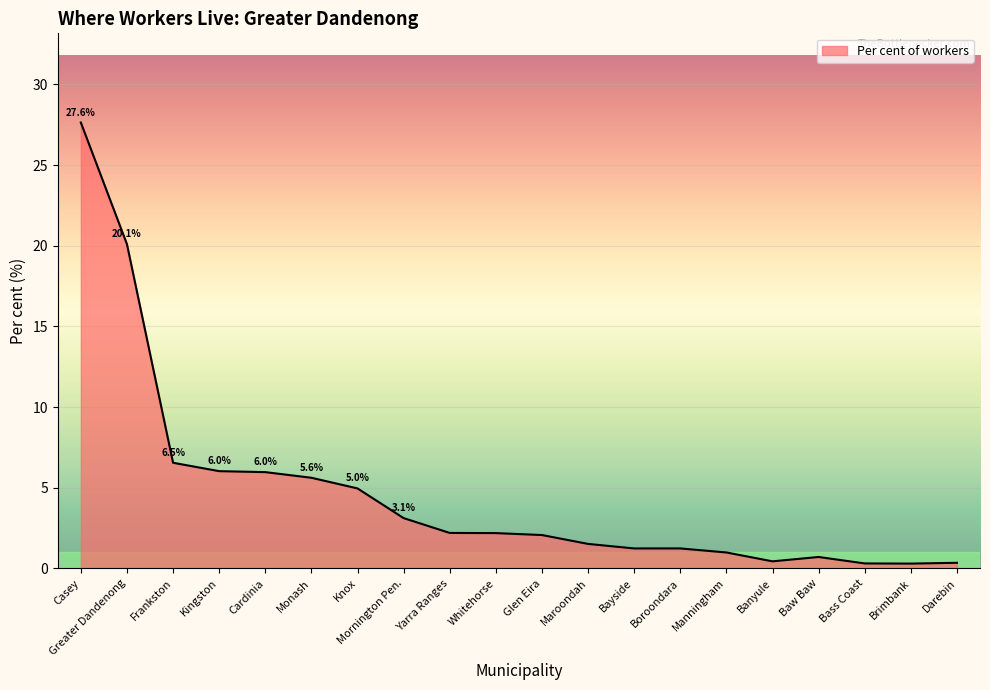

What is the ratio of the value at Kingston to the value at Mornington Pen.?

1.9